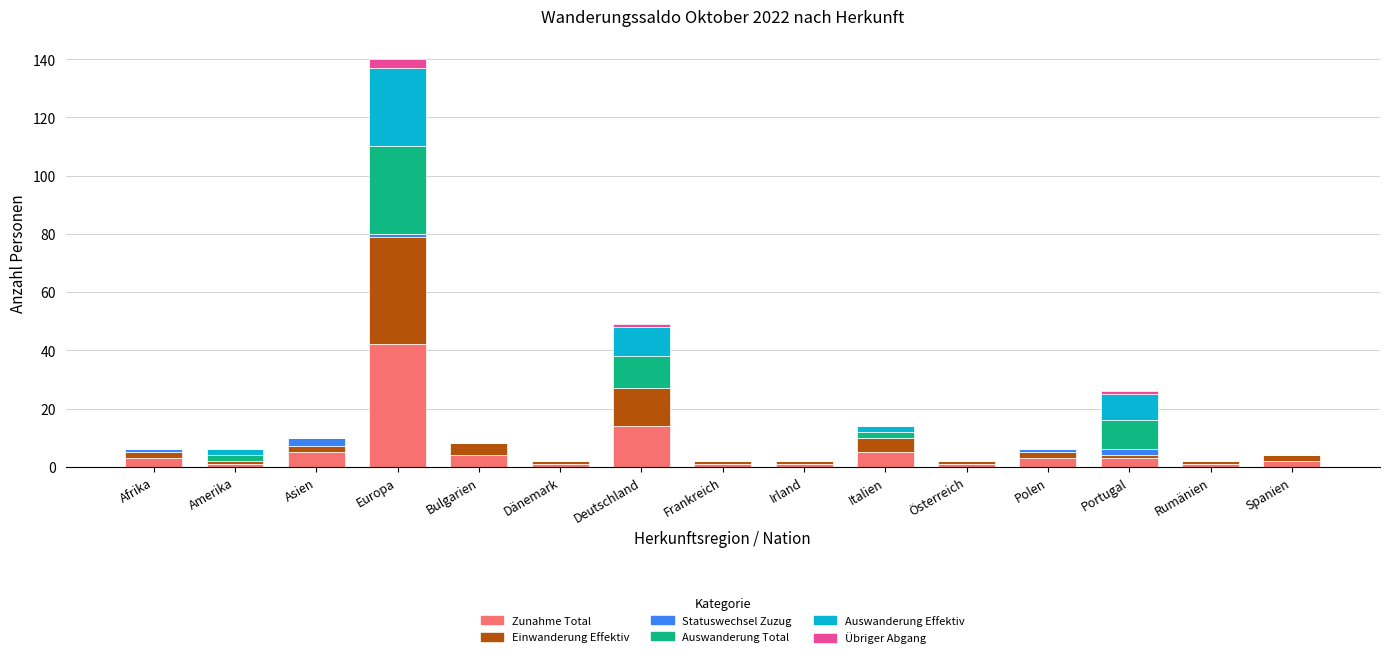

At which category is the sum across all series the highest?

Europa